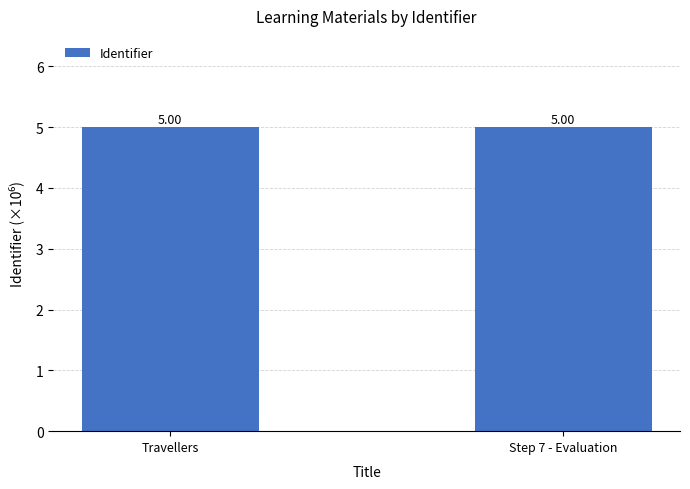

What is the maximum value shown in the chart?

5.0